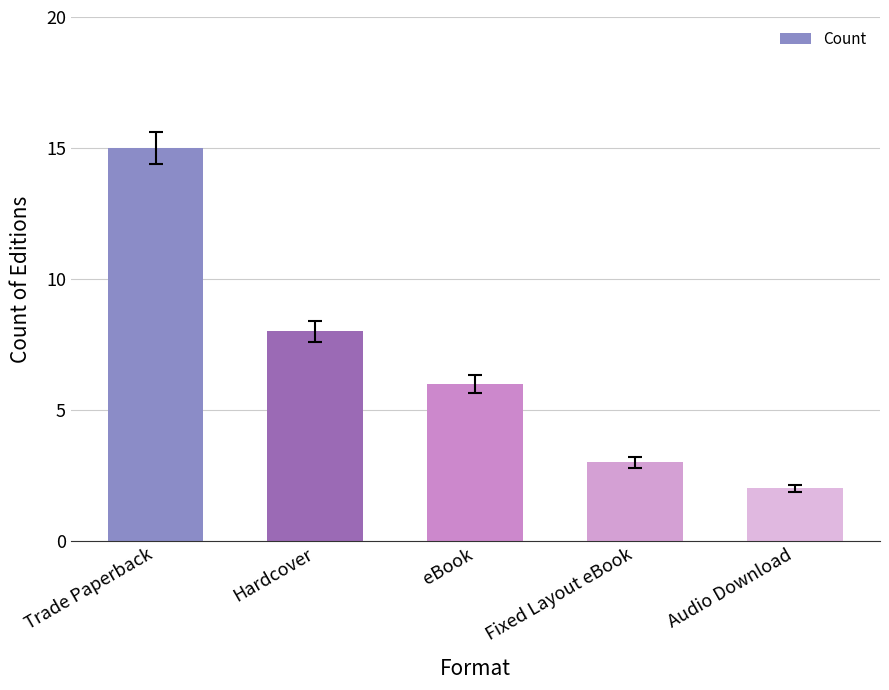

List the labels in order of value, smallest first.

Audio Download, Fixed Layout eBook, eBook, Hardcover, Trade Paperback